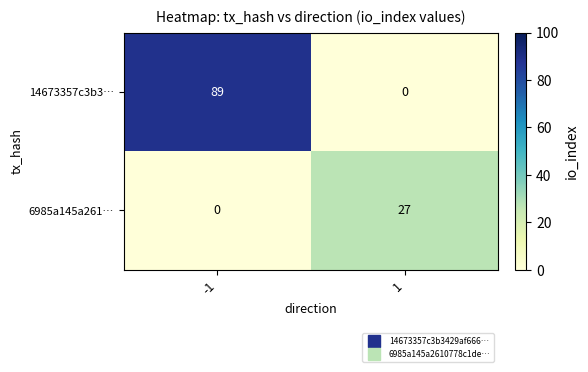

At which category does the chart reach its peak across all series?

-1